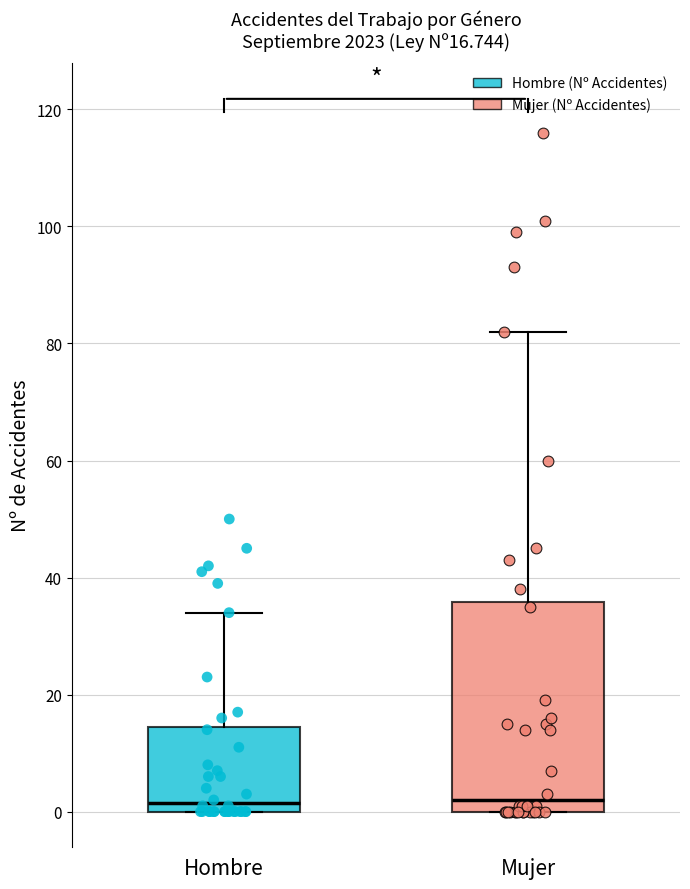

Comparing the boxes themselves (not the whiskers), which one is the tallest?

Mujer